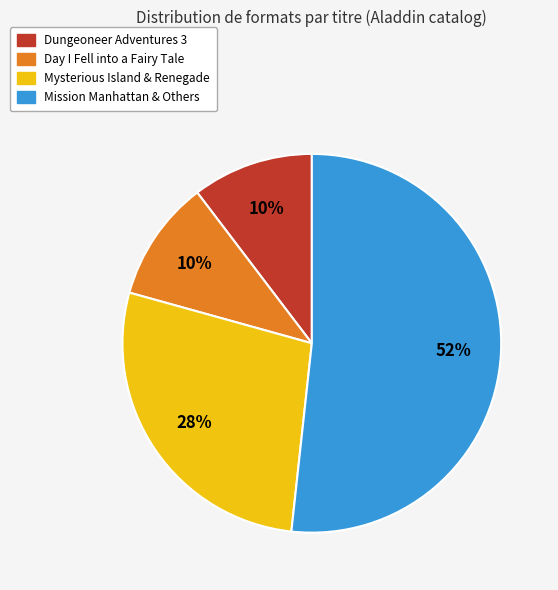

Does any single category account for the majority?

Yes